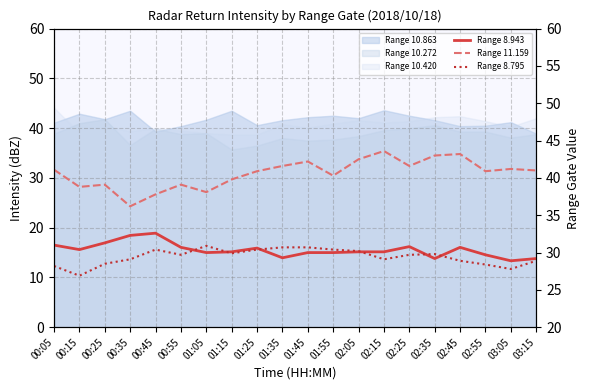

Which label corresponds to the largest value in the chart?

02:15